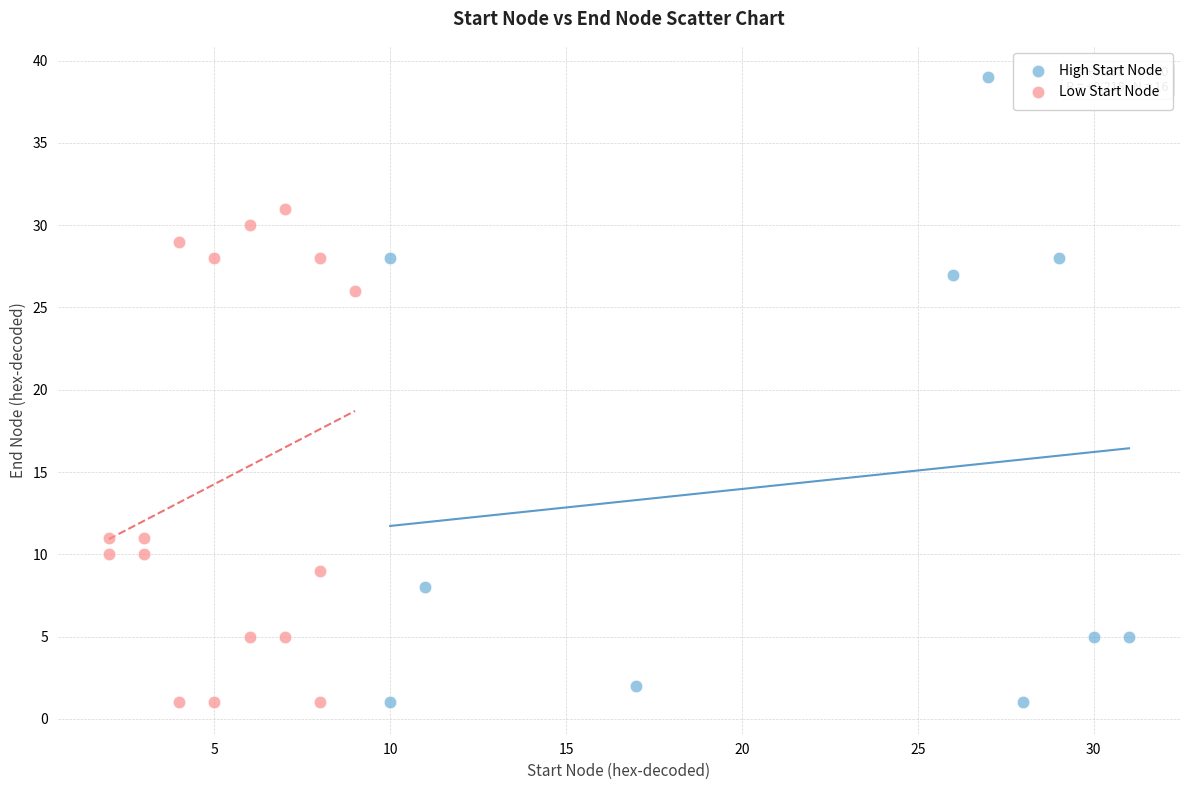

Which series reaches the maximum Y coordinate?

High Start Node